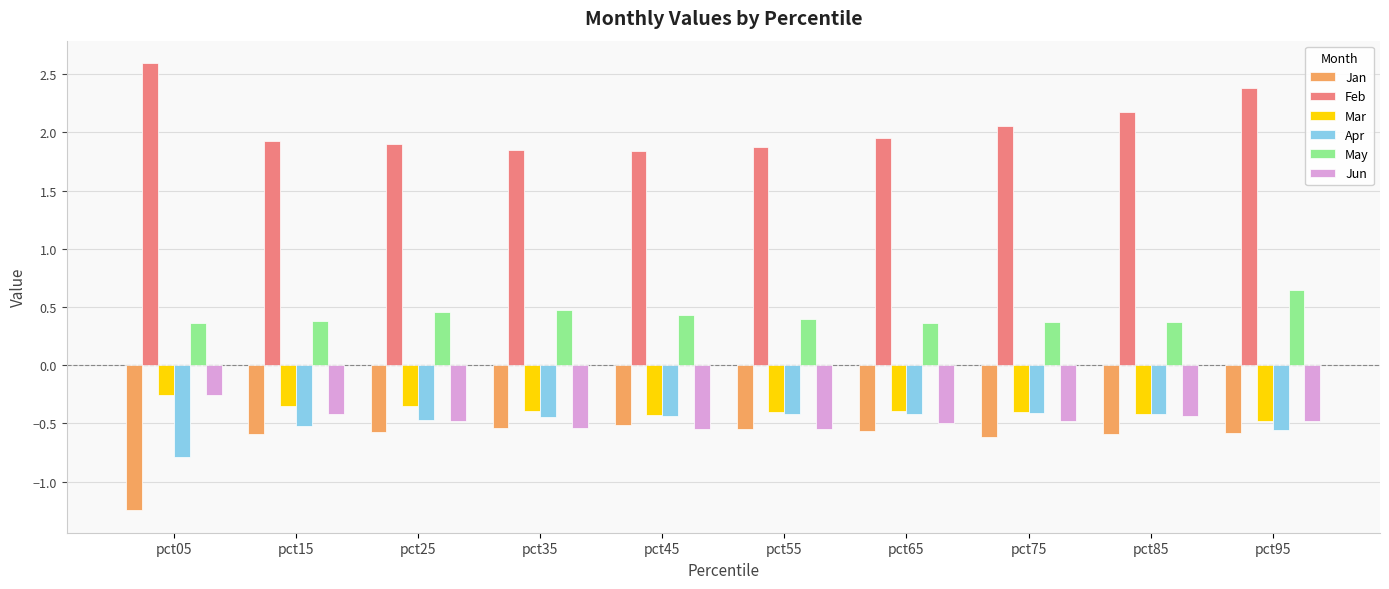

What is the spread (max minus min) of values at pct65?

2.5